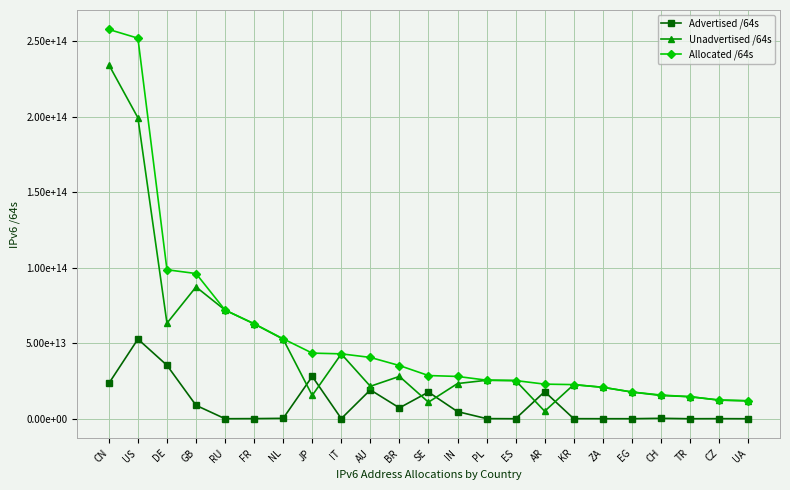

What are all the series names shown in the legend?

Advertised /64s, Unadvertised /64s, Allocated /64s